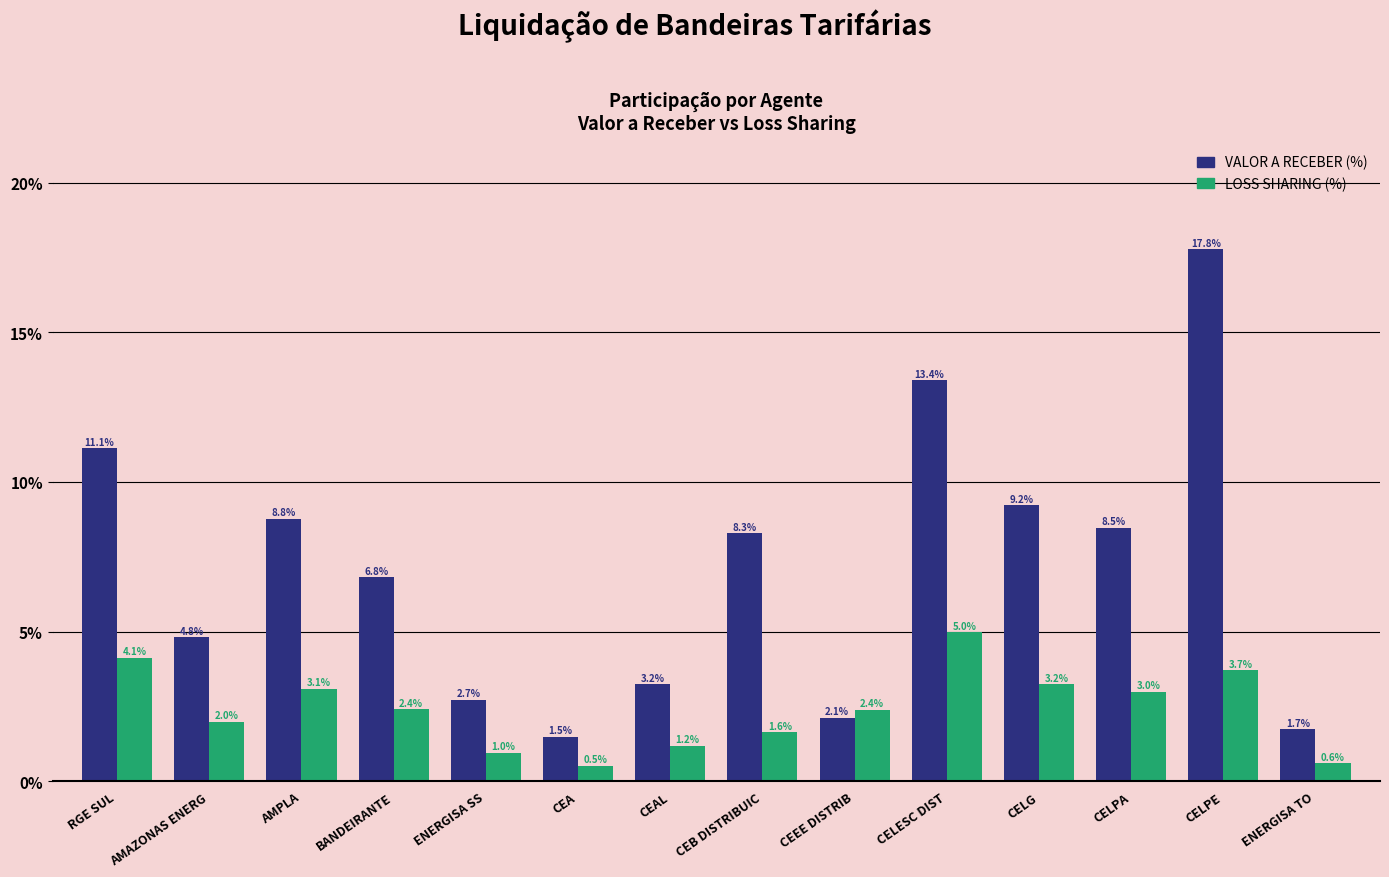

What value does the VALOR A RECEBER (%) series have at CEA?

1.5